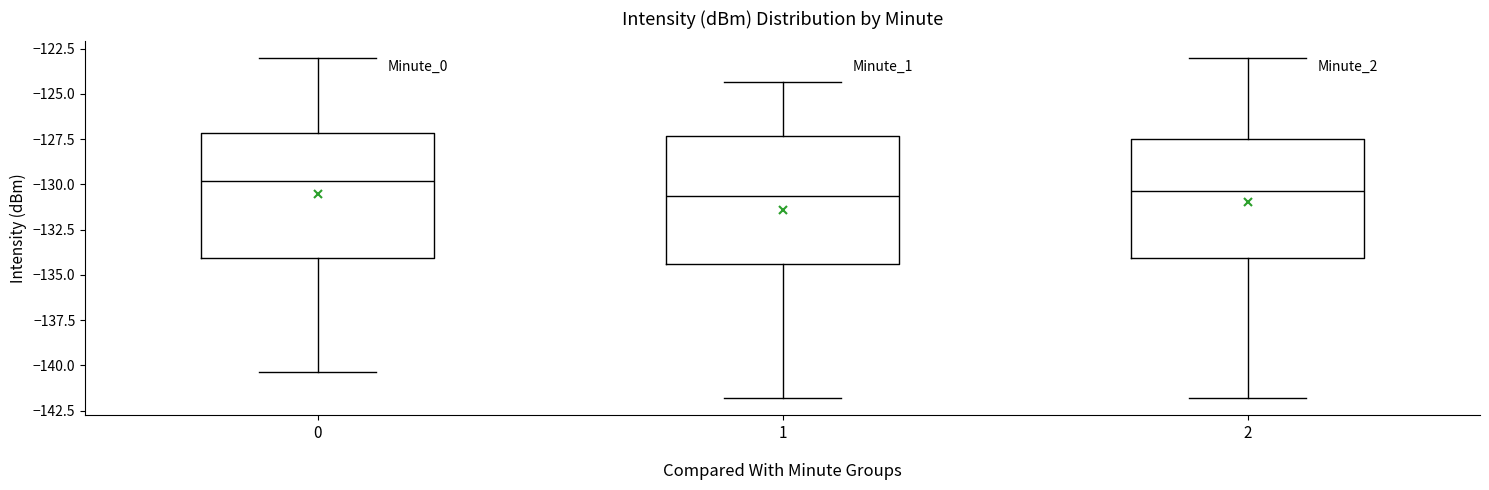

Reading left to right, read every box against the y-axis: the position of its median line, the range the box covers, and the ends of its whiskers. The values are not printed on the chart, so give them approximately, as read against the axis.

0: median -130.0, box -134.0 to -127.0, whiskers -140.5 to -123.0
1: median -130.5, box -134.5 to -127.5, whiskers -142.0 to -124.5
2: median -130.5, box -134.0 to -127.5, whiskers -142.0 to -123.0